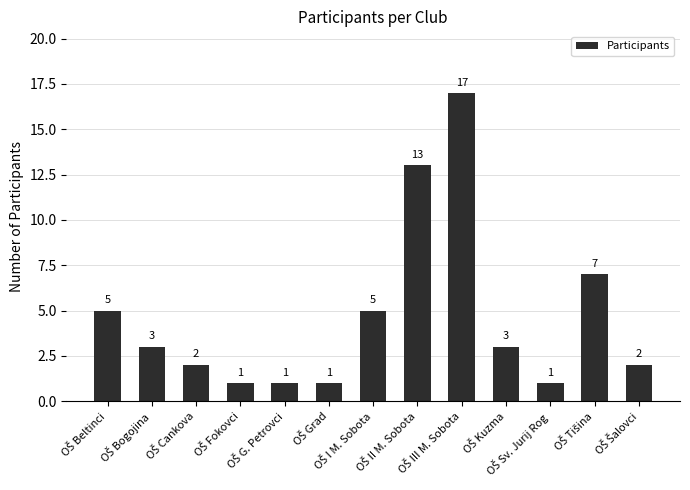

What is the average value?

5